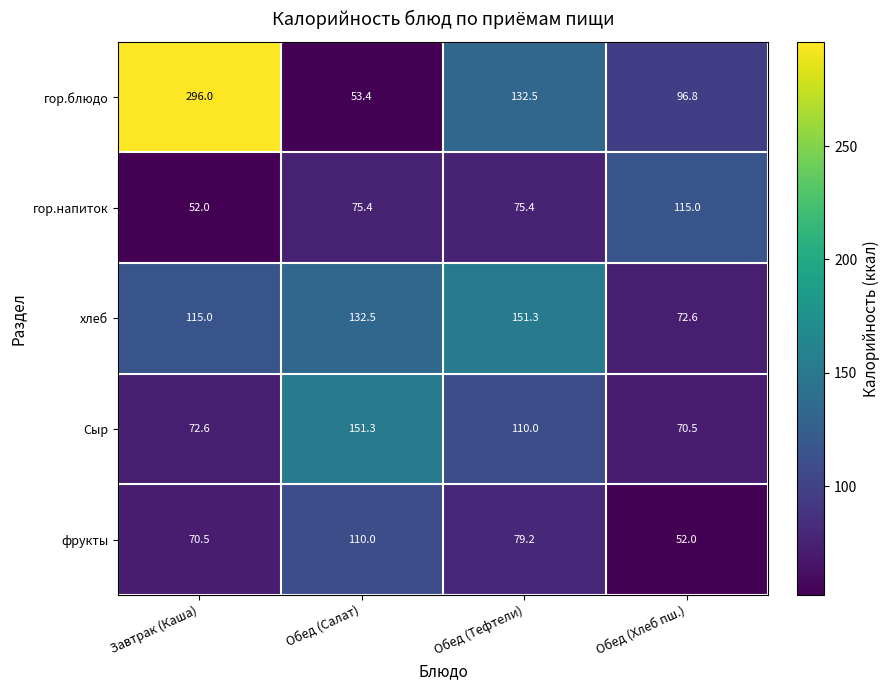

Which label corresponds to the largest value in the chart?

Завтрак (Каша)